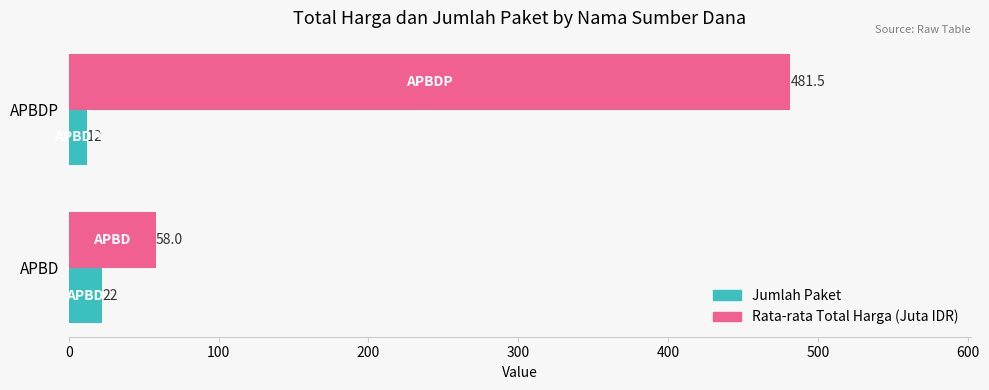

Which series has the largest total across all categories?

Rata-rata Total Harga (Juta IDR)